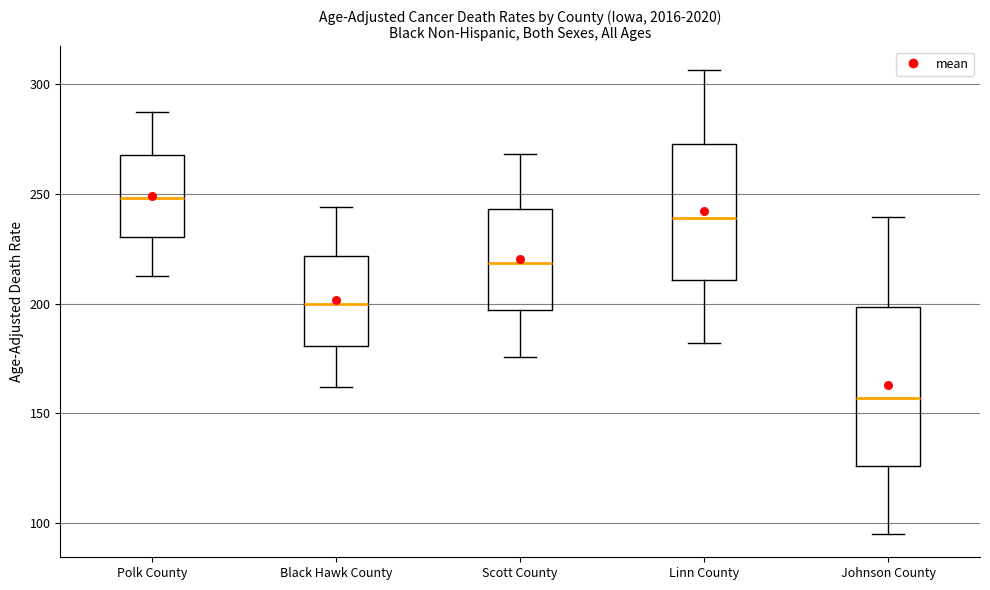

Reading left to right, transcribe this box plot: for each box, give where its median line is, the range the box spans, and where its two whiskers end, as read against the y-axis. The values are not printed on the chart, so give them approximately, as read against the axis.

Polk County: median 250, box 230 to 270, whiskers 215 to 285
Black Hawk County: median 200, box 180 to 220, whiskers 160 to 245
Scott County: median 220, box 195 to 245, whiskers 175 to 270
Linn County: median 240, box 210 to 275, whiskers 180 to 305
Johnson County: median 155, box 125 to 200, whiskers 95 to 240